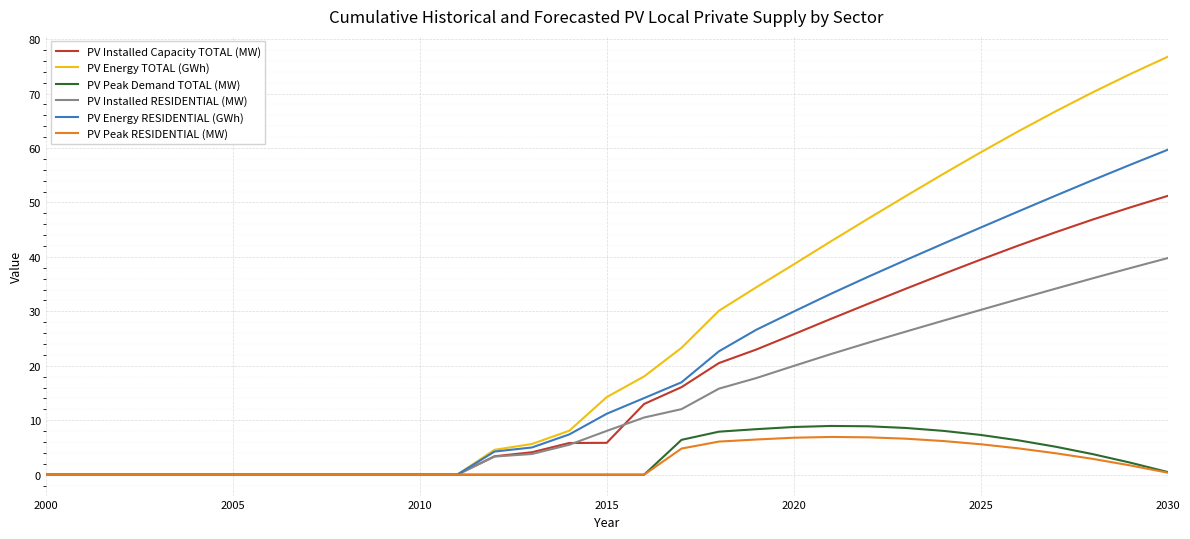

What is the maximum value for PV Energy TOTAL (GWh)?

76.8